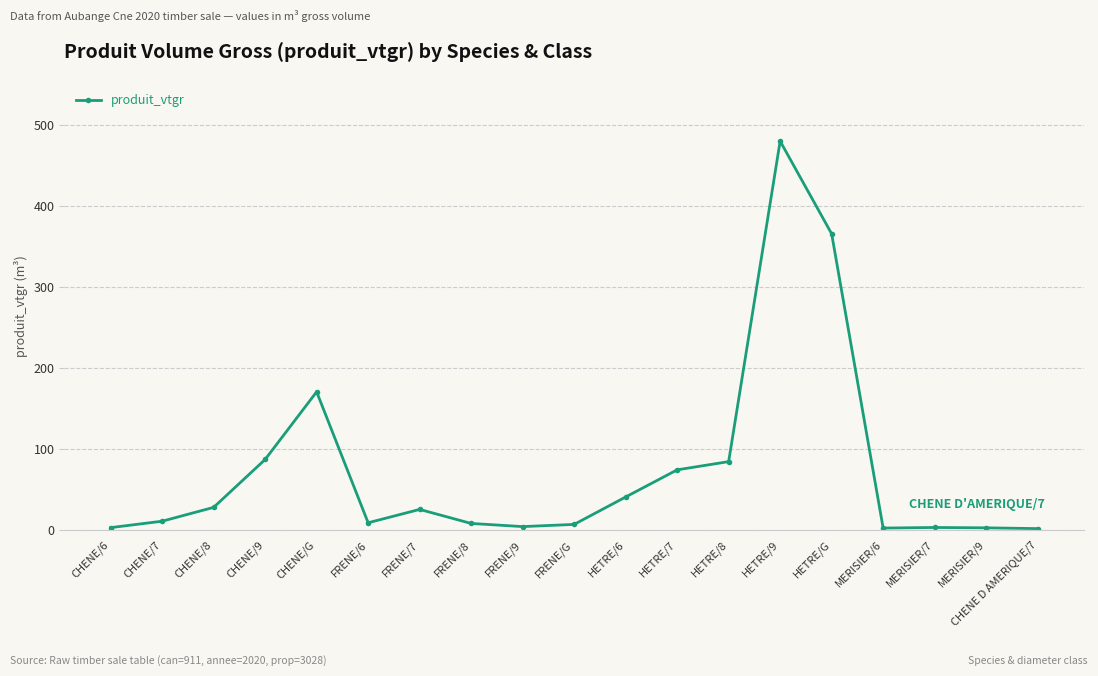

The value at HETRE/G is 365.6. True or false?

True